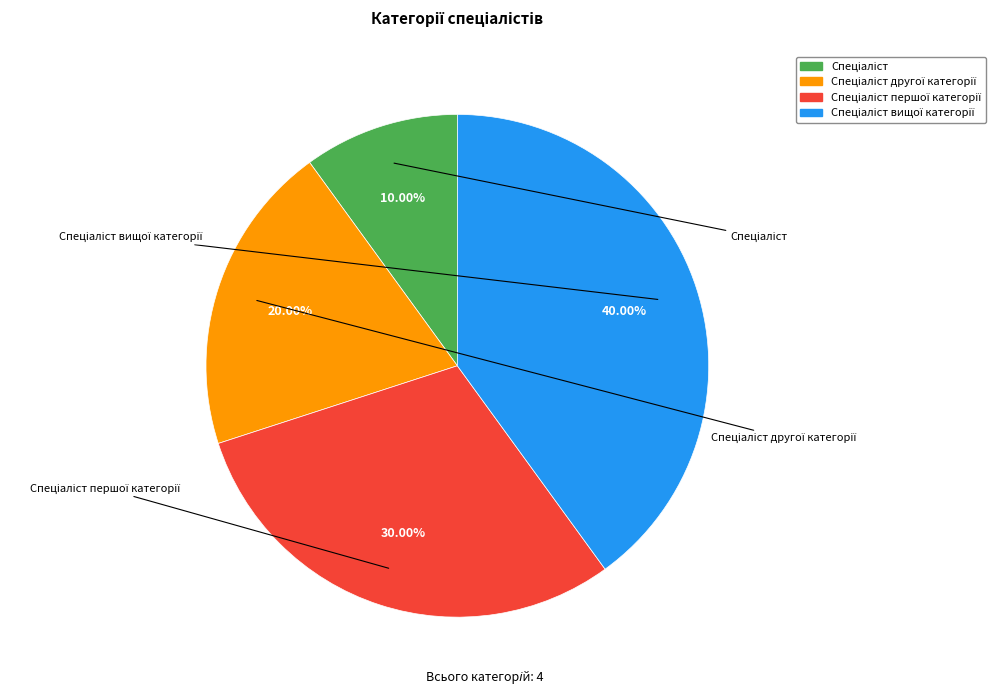

Is there a majority slice in this chart?

No